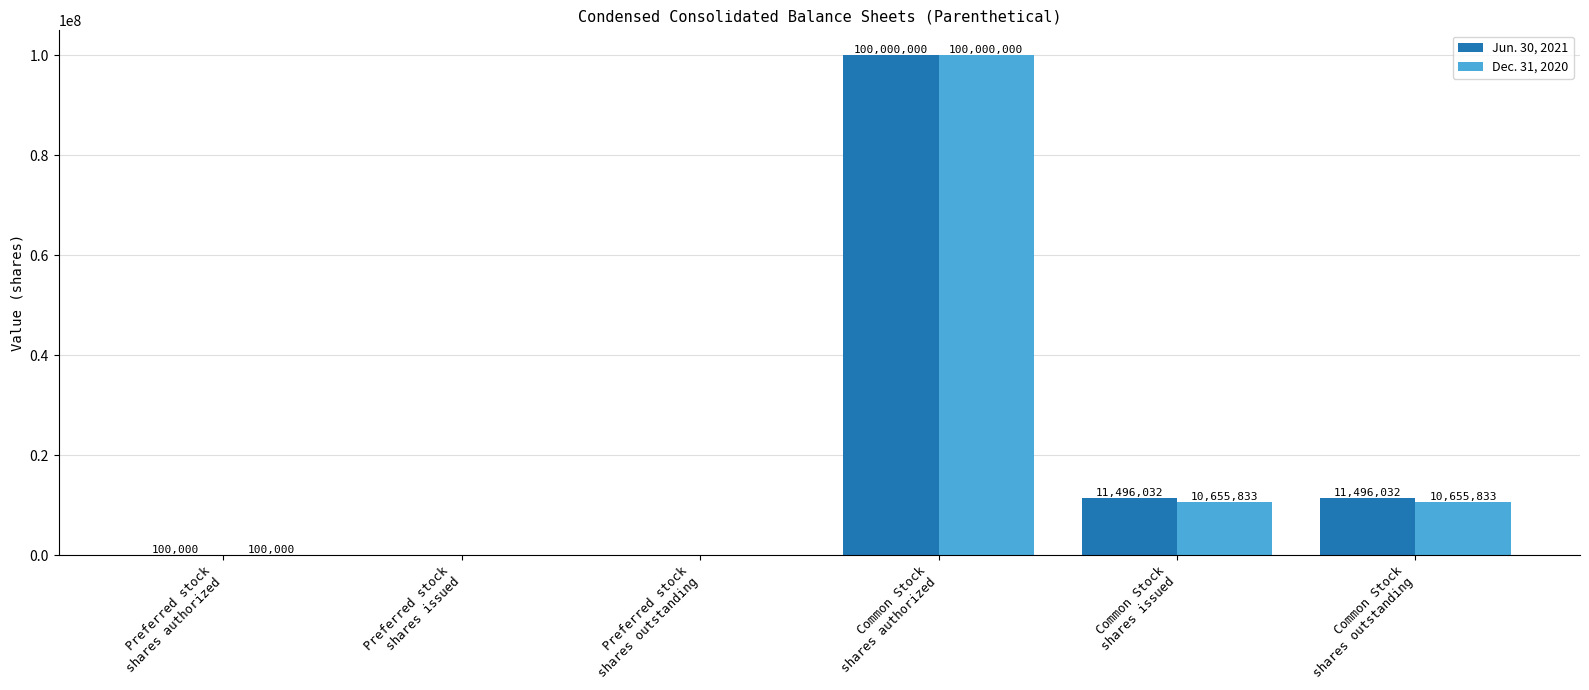

Which label corresponds to the largest value in the chart?

Common Stock
shares authorized